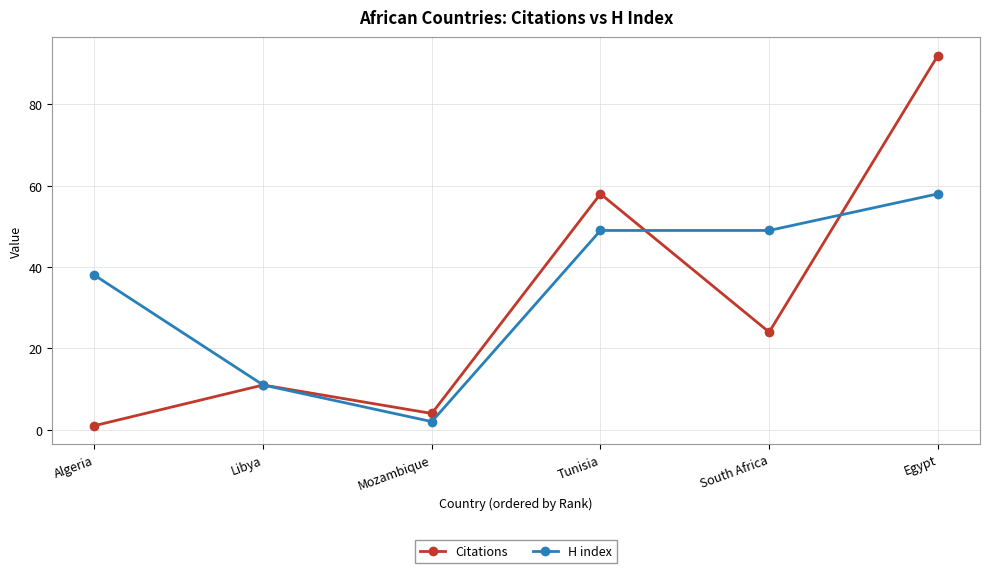

Is the value of H index at South Africa greater than the value of Citations at Algeria?

Yes